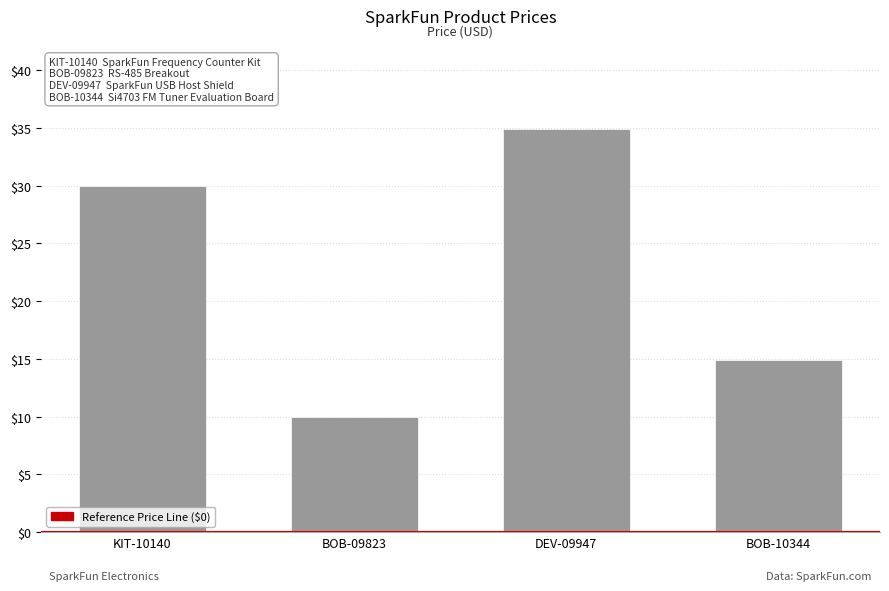

What is the label of the 1st bar from the right?

BOB-10344